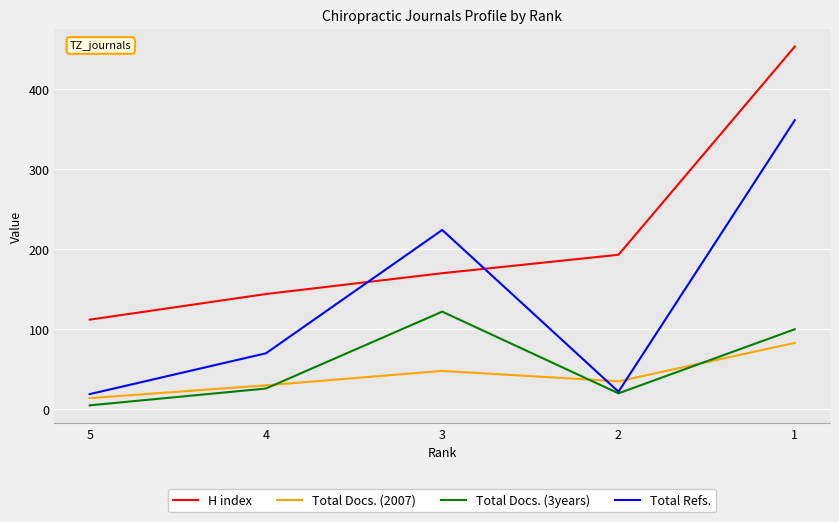

Where is the first local minimum for Total Refs.?

2